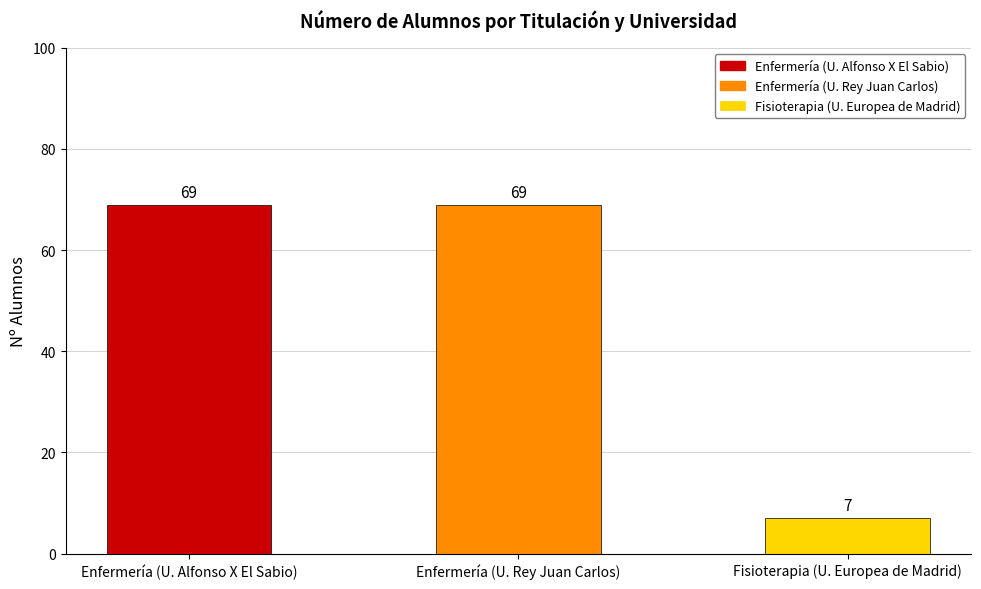

What is the greatest value displayed?

69